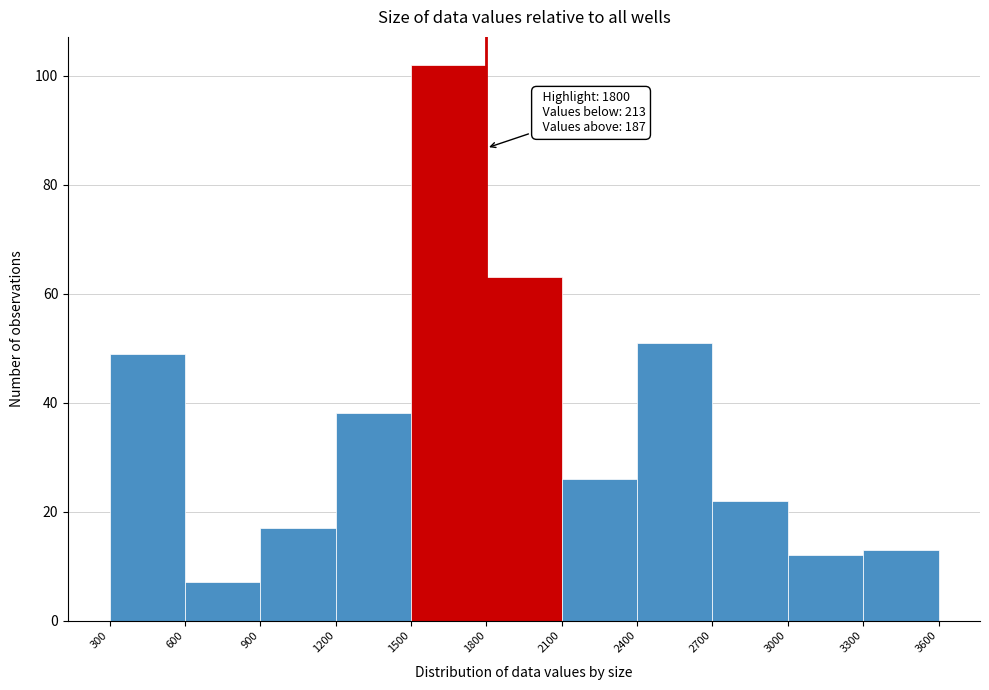

Over which range of the x-axis is the bar tallest?

1500 to 1800